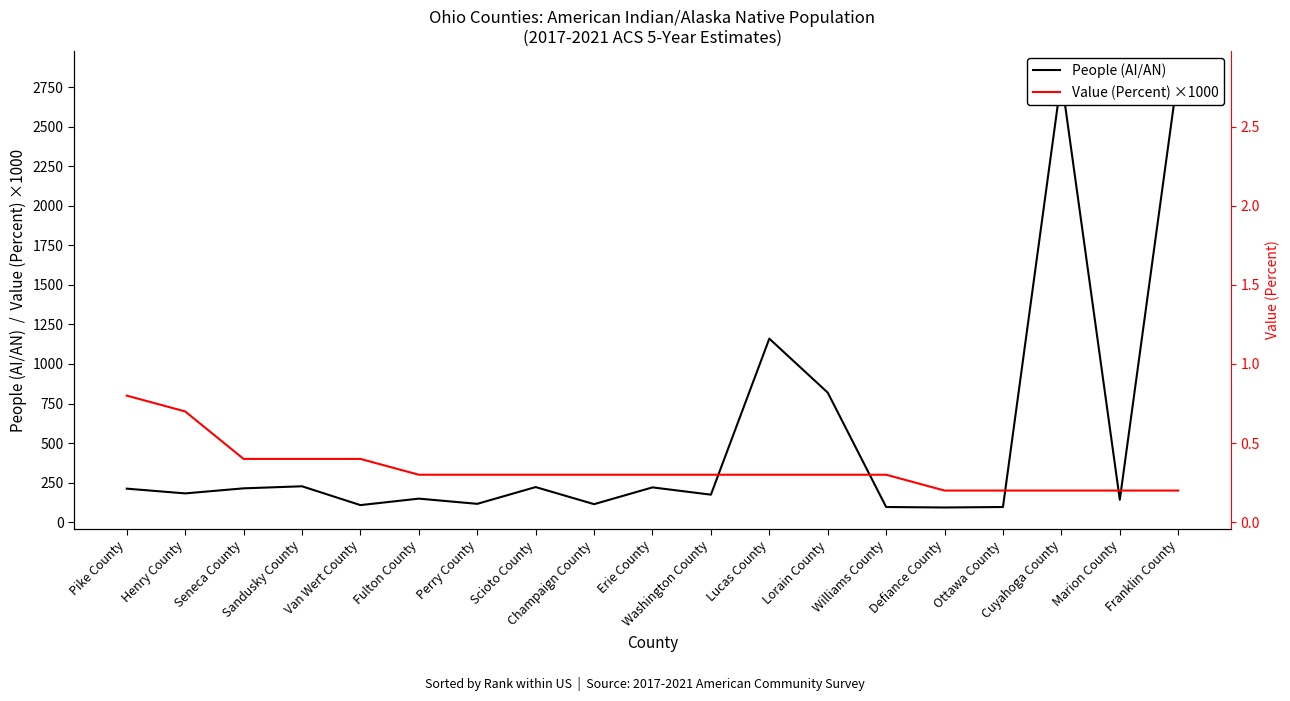

Which label corresponds to the largest value in the chart?

Franklin County